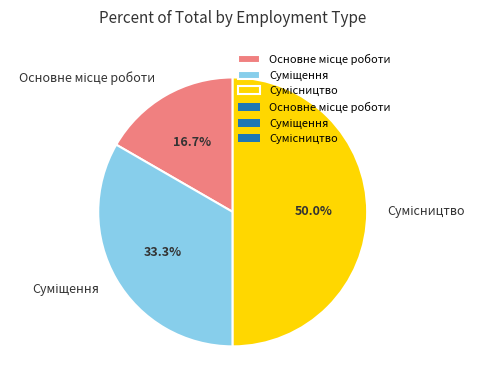

What is the largest slice in the pie chart?

Сумісництво